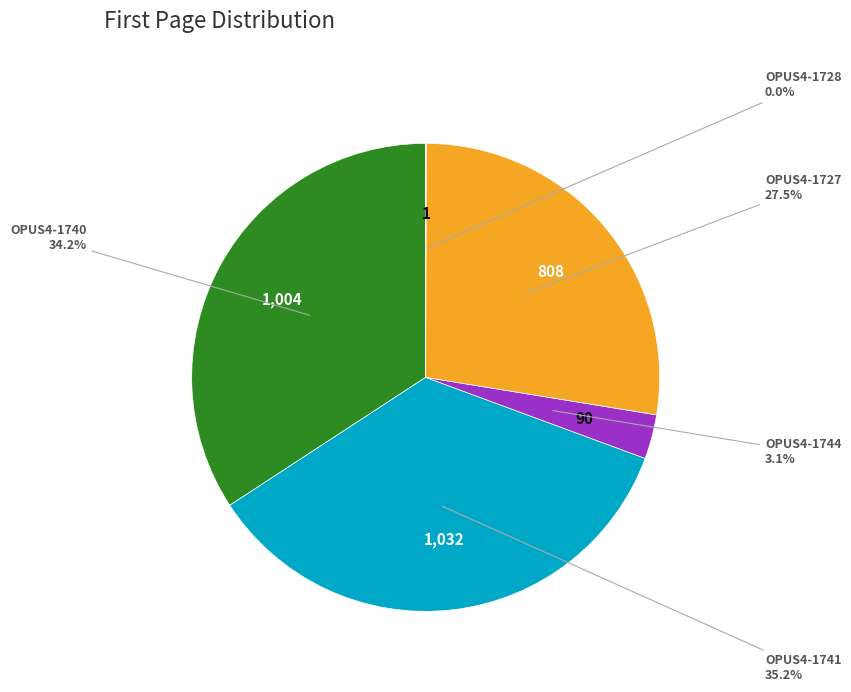

Is OPUS4-1744 the majority of the pie?

No